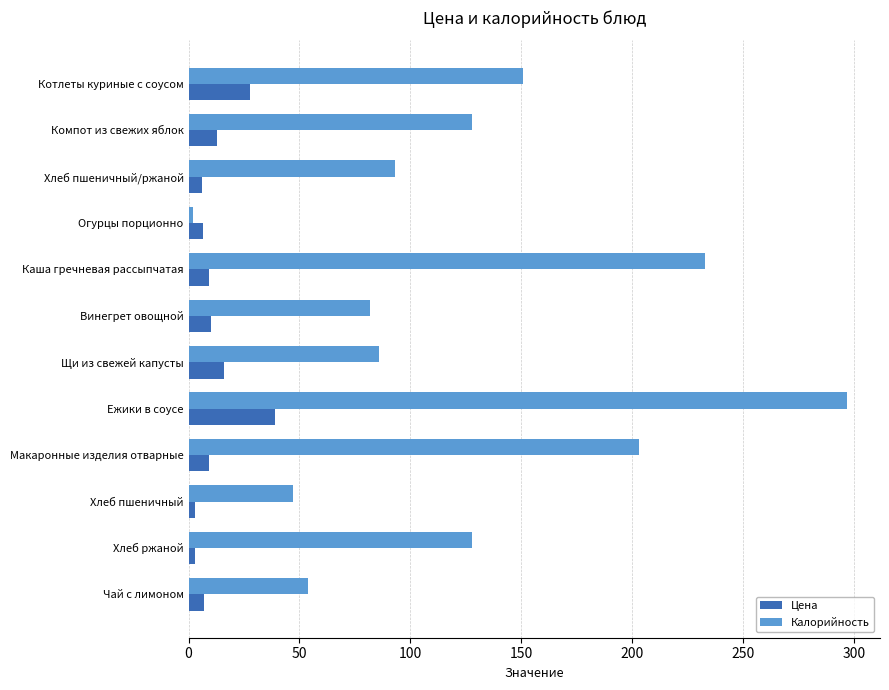

Is it true that Цена equals 7.0 at Чай с лимоном?

True